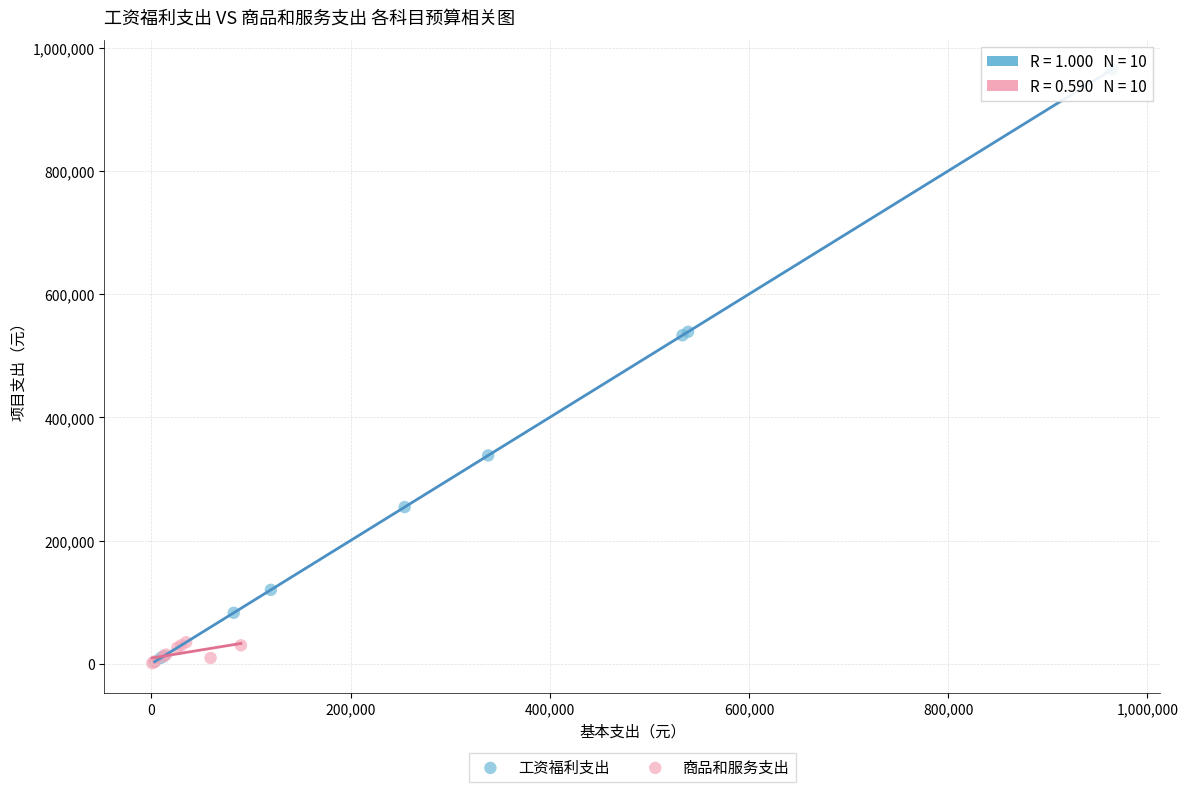

Which series contains the highest Y value?

工资福利支出